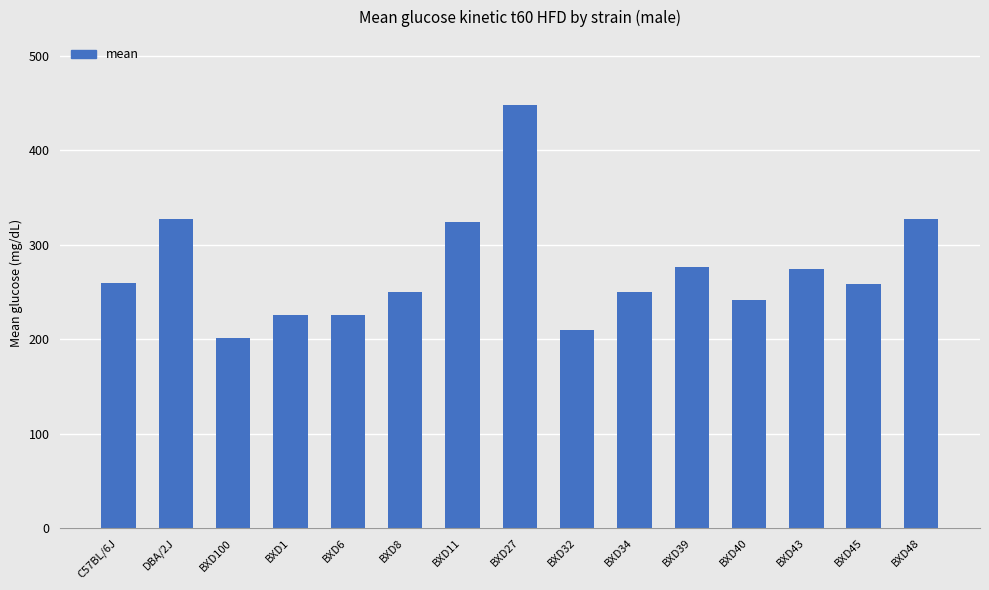

How many distinct data groups are displayed?

1